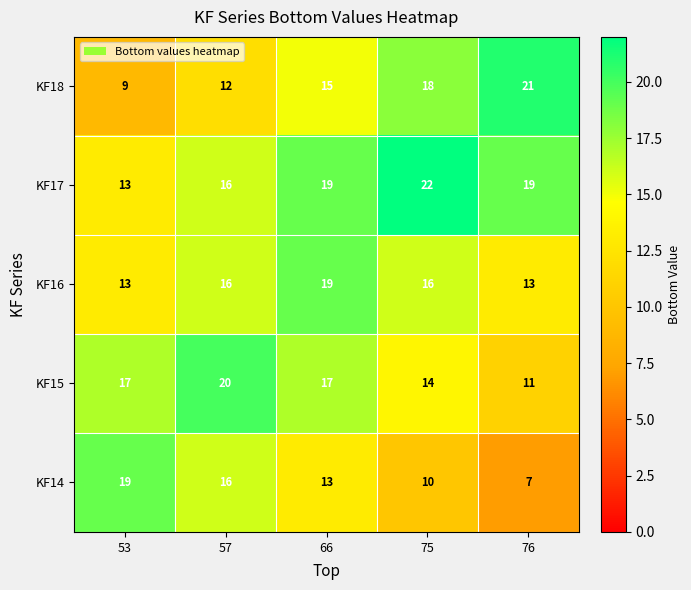

Is it true that KF18 equals 2 at 53?

False